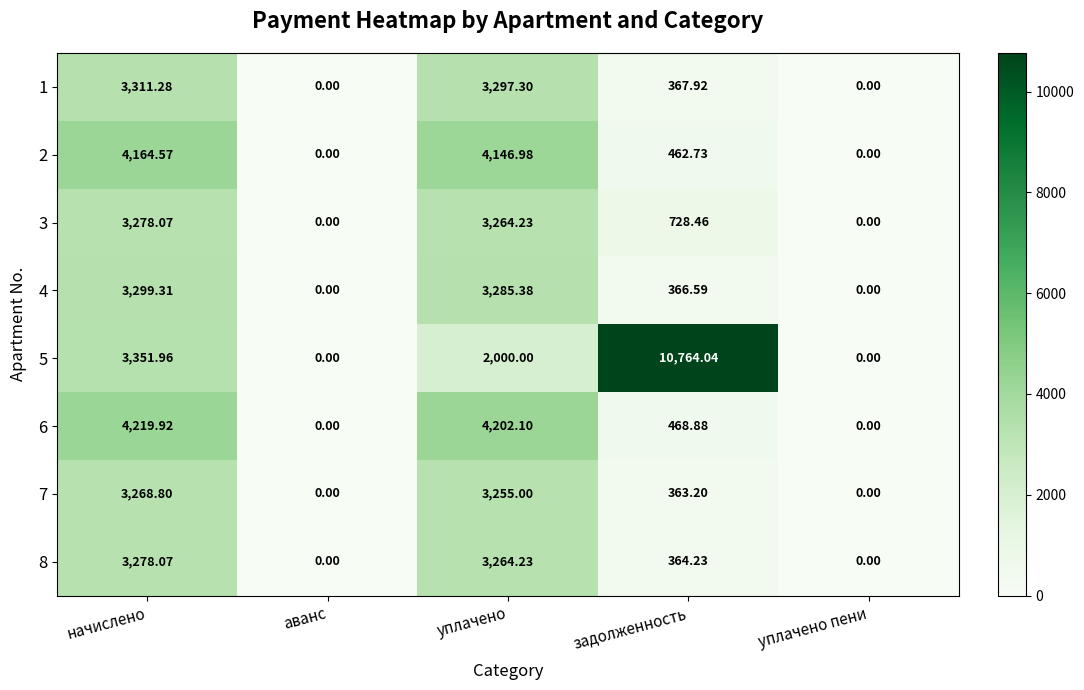

Which category has the highest value in the 1 series?

начислено